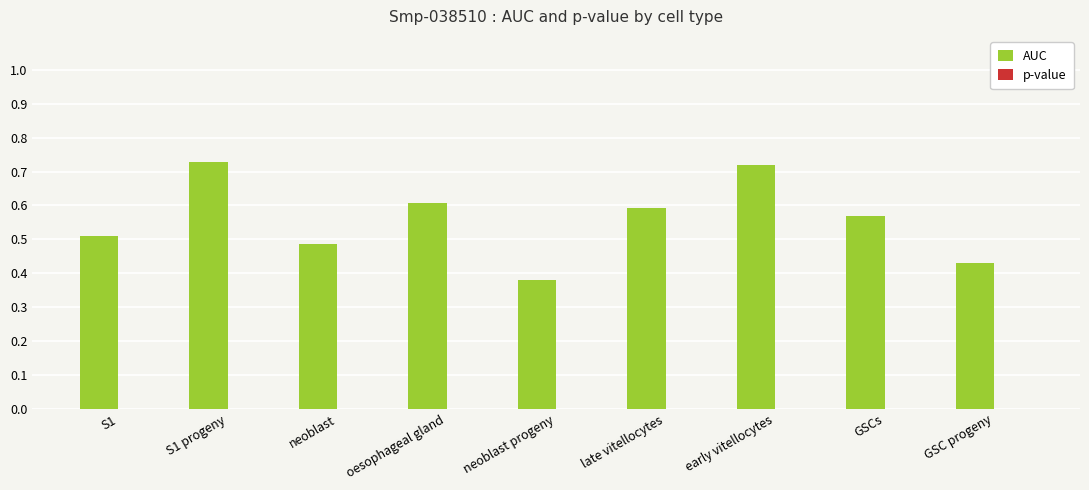

Is it true that AUC equals 0.7 at S1?

False